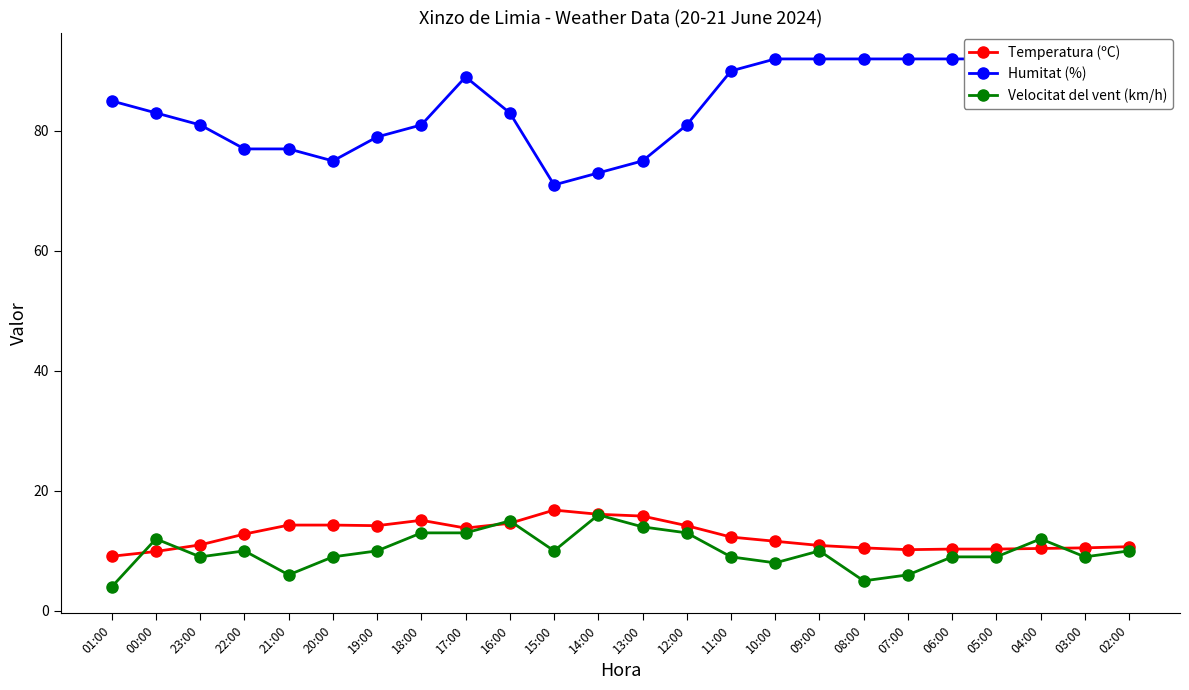

Reading left to right, list all the values displayed in this chart.

Temperatura (ºC): 9.1	9.9	11.0	12.8	14.3	14.3	14.2	15.1	13.8	14.6	16.8	16.1	15.8	14.2	12.3	11.6	10.9	10.5	10.2	10.3	10.3	10.4	10.5	10.7
Humitat (%): 85.0	83.0	81.0	77.0	77.0	75.0	79.0	81.0	89.0	83.0	71.0	73.0	75.0	81.0	90.0	92.0	92.0	92.0	92.0	92.0	92.0	91.0	91.0	91.0
Velocitat del vent (km/h): 4.0	12.0	9.0	10.0	6.0	9.0	10.0	13.0	13.0	15.0	10.0	16.0	14.0	13.0	9.0	8.0	10.0	5.0	6.0	9.0	9.0	12.0	9.0	10.0